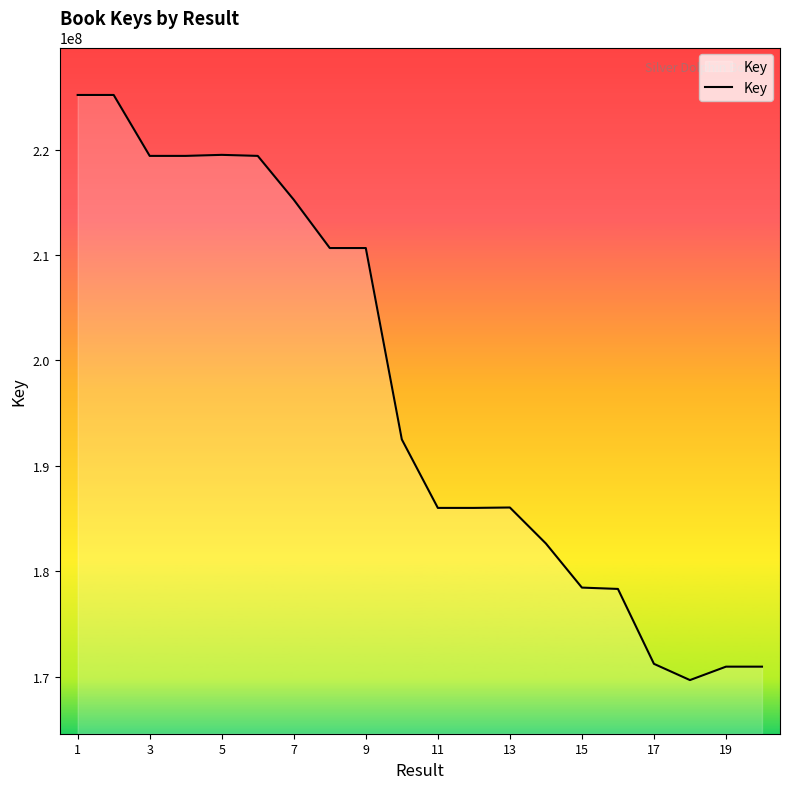

How many lines are shown in the chart?

1